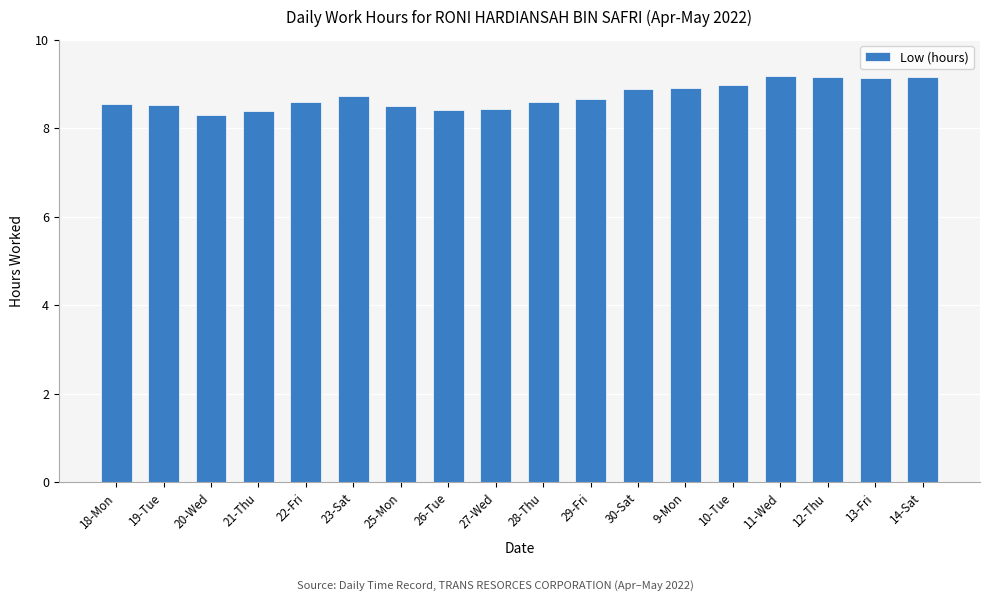

How many series are shown in this chart?

1